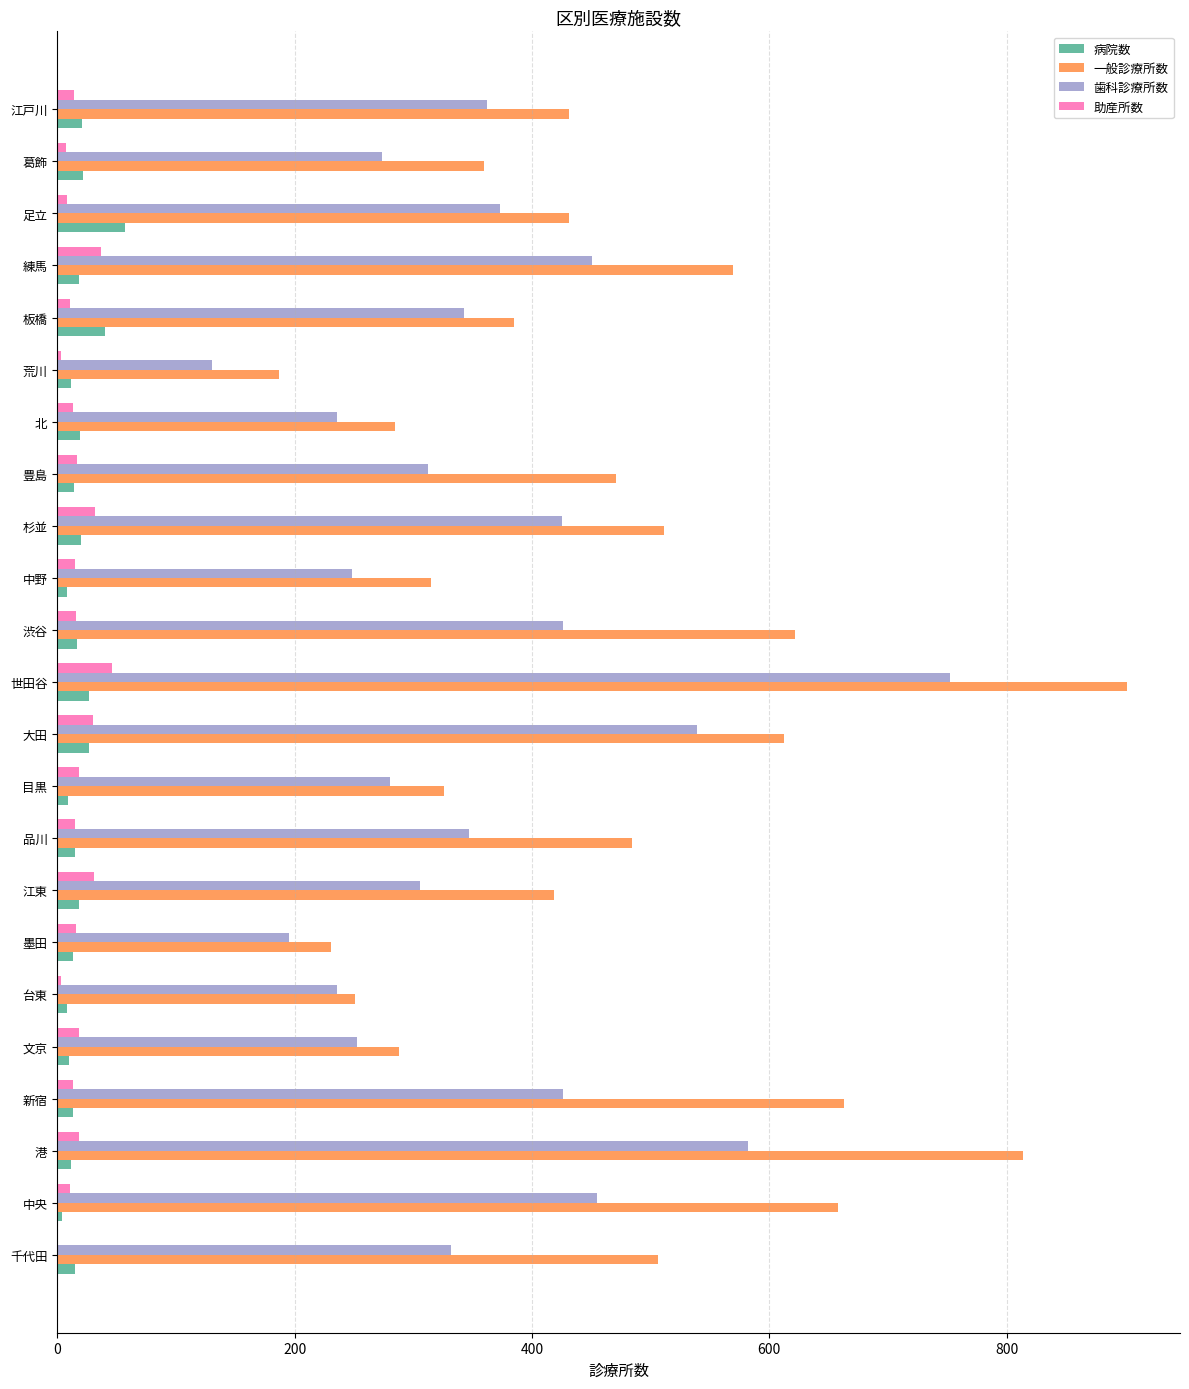

What is the highest value of the 歯科診療所数 series?

752